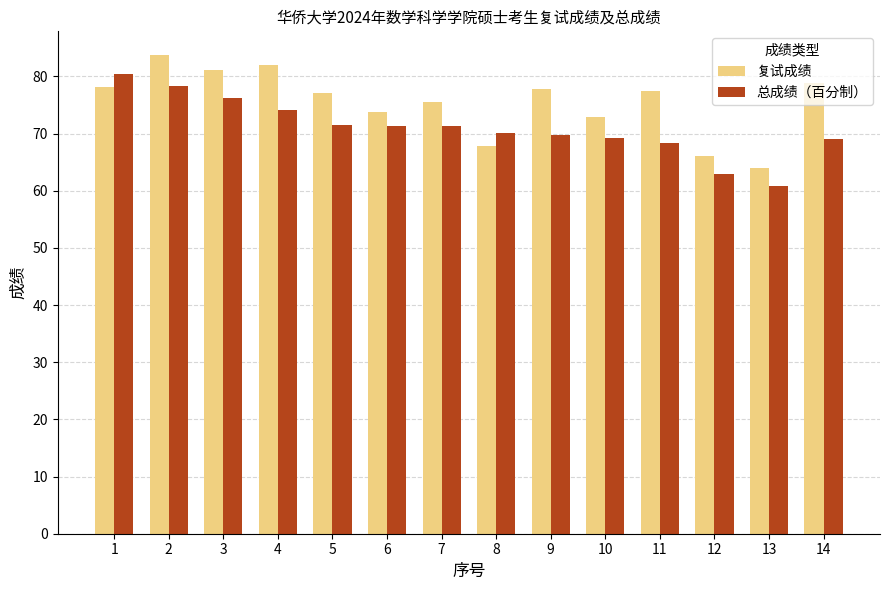

What is the approximate value of 总成绩（百分制） at 4?

74.1